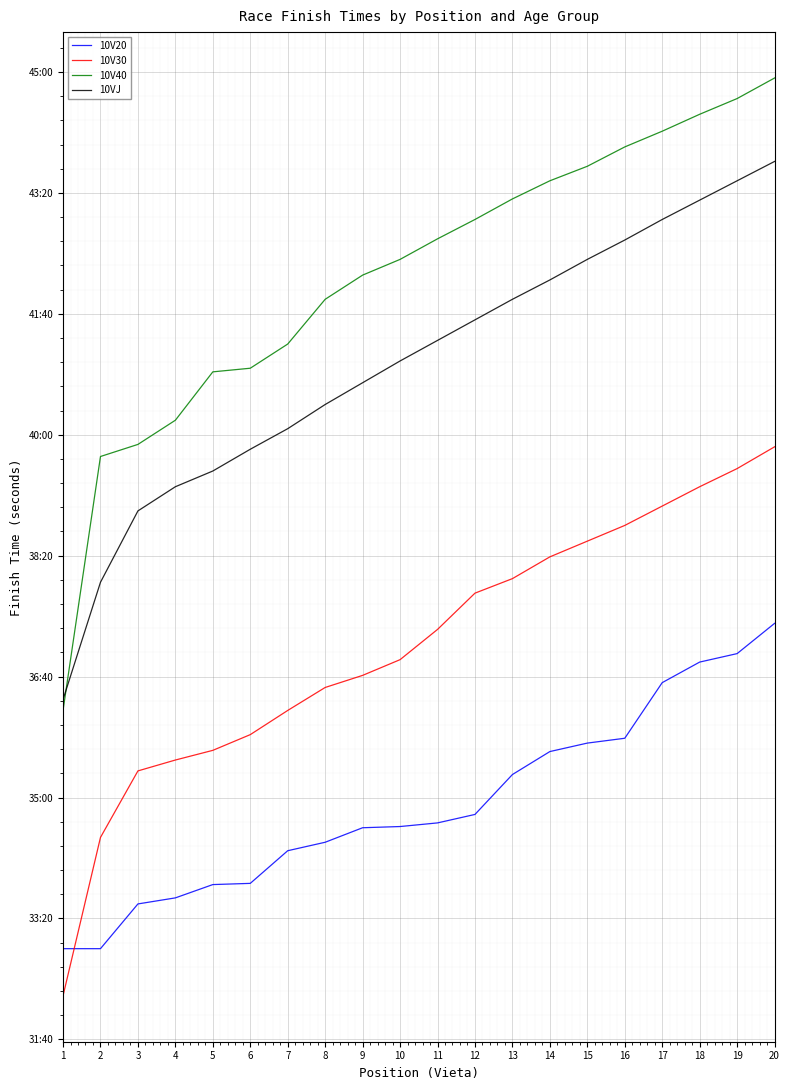

Reading right to left, list all the values displayed in this chart.

10V20: 20=2244	19=2219	18=2212	17=2195	16=2149	15=2145	14=2138	13=2119	12=2086	11=2079	10=2076	9=2075	8=2063	7=2056	6=2029	5=2028	4=2017	3=2012	2=1975	1=1975
10V30: 20=2390	19=2372	18=2357	17=2341	16=2325	15=2312	14=2299	13=2281	12=2269	11=2239	10=2214	9=2201	8=2191	7=2172	6=2152	5=2139	4=2131	3=2122	2=2067	1=1936
10V40: 20=2695	19=2678	18=2665	17=2651	16=2638	15=2622	14=2610	13=2595	12=2578	11=2562	10=2545	9=2532	8=2512	7=2475	6=2455	5=2452	4=2412	3=2392	2=2382	1=2172
10VJ: 20=2626	19=2610	18=2594	17=2578	16=2561	15=2545	14=2528	13=2512	12=2495	11=2478	10=2461	9=2443	8=2425	7=2405	6=2388	5=2370	4=2357	3=2337	2=2278	1=2181